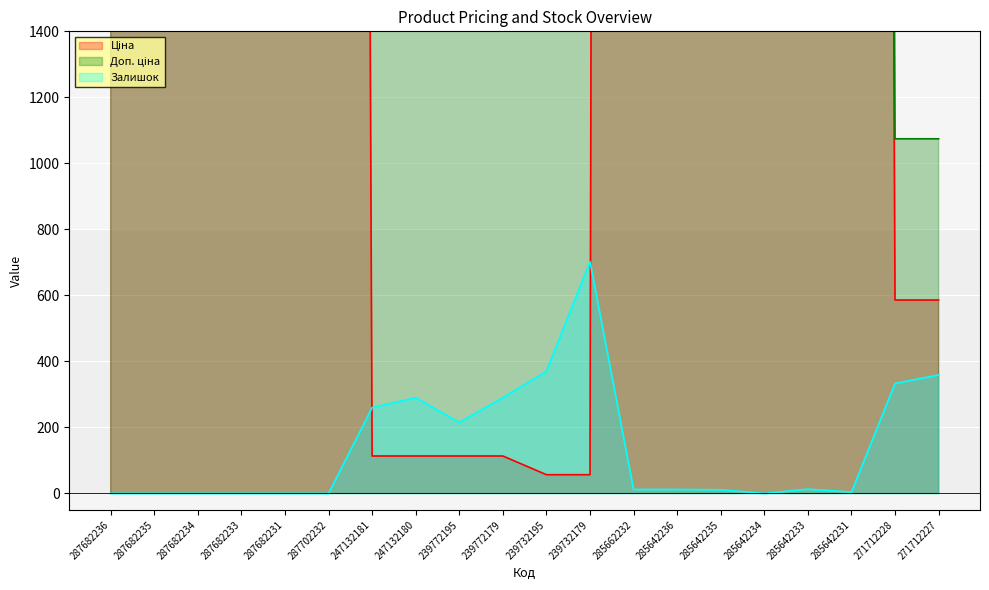

Which series has the largest total across all categories?

Доп. ціна